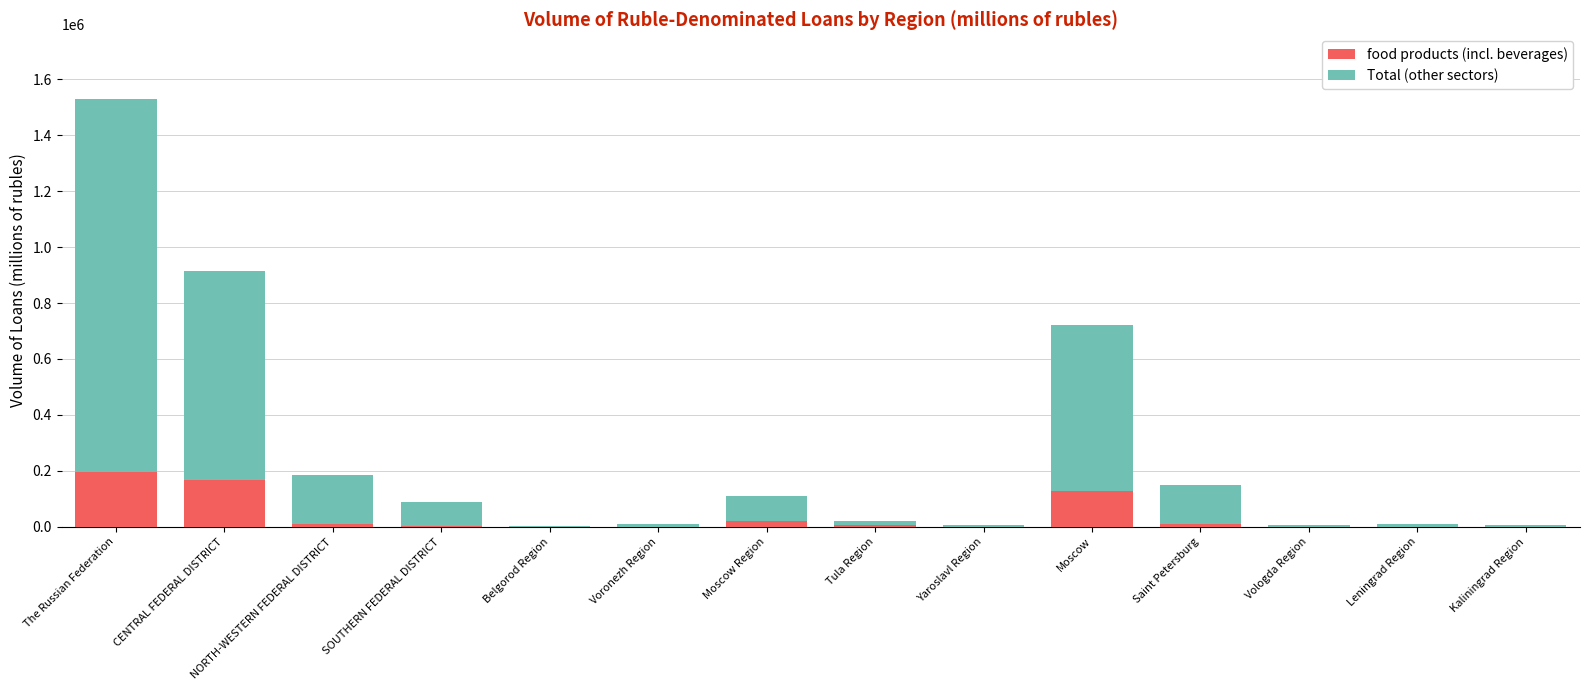

At which category is the sum across all series the highest?

The Russian Federation